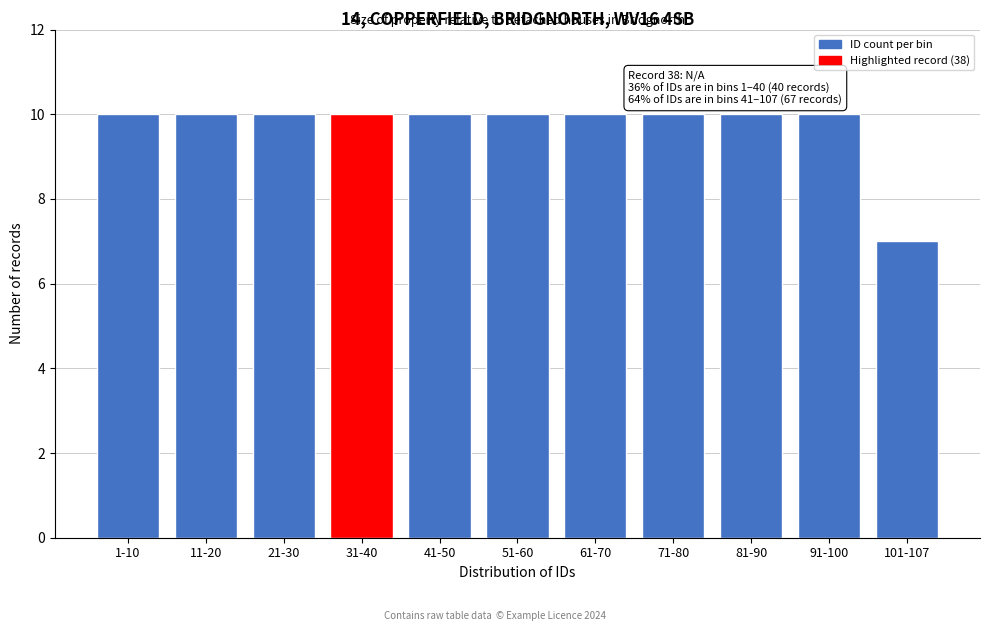

Reading left to right, transcribe all the data shown in this chart.

1-10=10	11-20=10	21-30=10	31-40=10	41-50=10	51-60=10	61-70=10	71-80=10	81-90=10	91-100=10	101-107=7